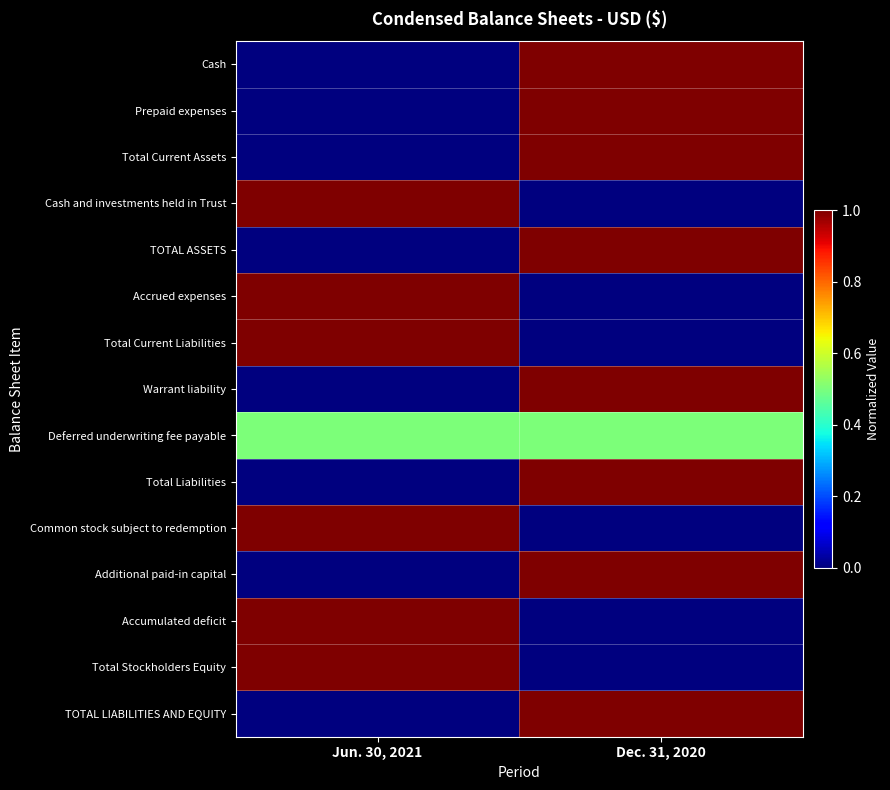

What is the difference between the highest and lowest values at Jun. 30, 2021?

1.0